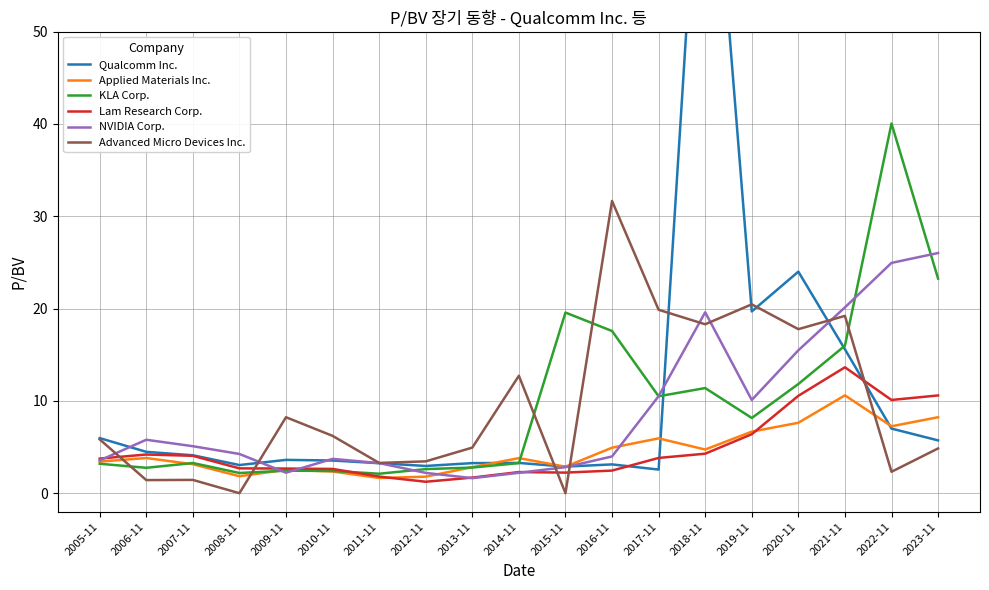

Does the chart display data point markers on the line(s)?

No